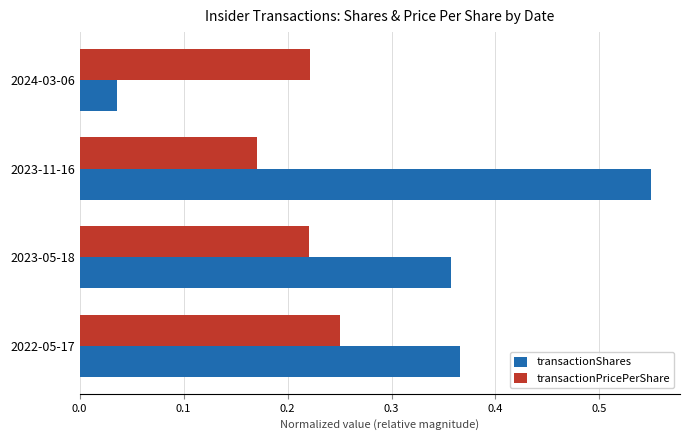

Is the value of transactionPricePerShare at 2024-03-06 greater than the value of transactionShares at 2022-05-17?

No